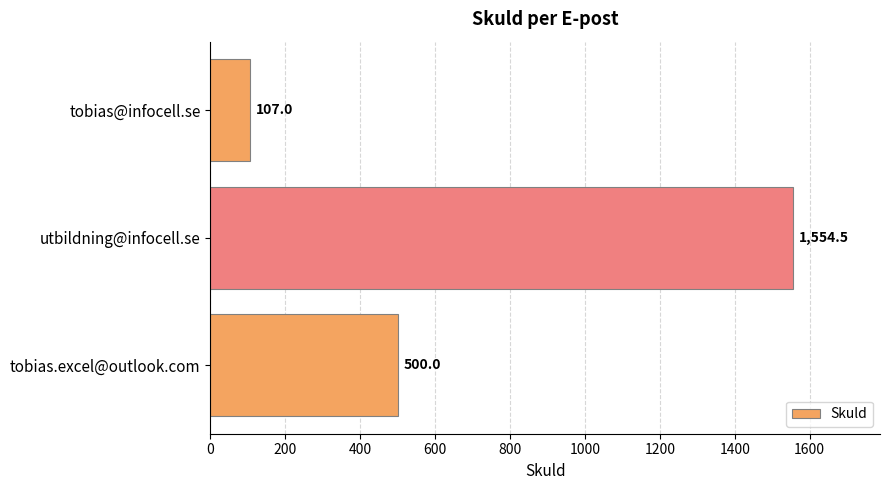

How many data points does each series have?

3